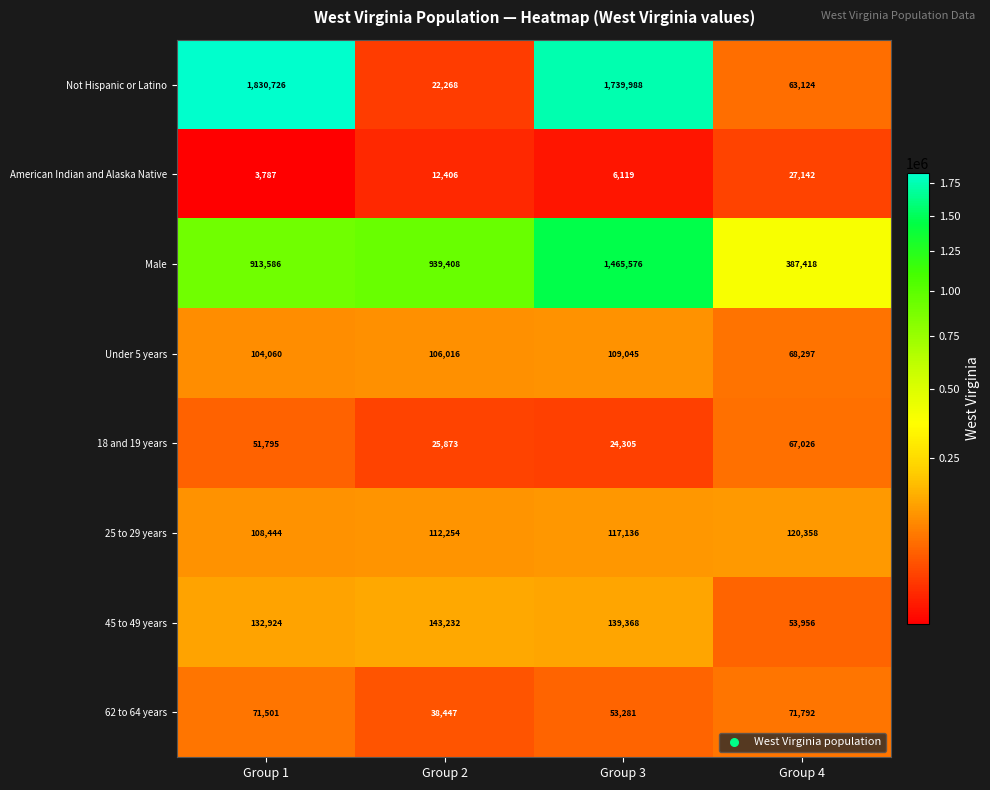

What is the sum of the 45 to 49 years values at Group 1 and Group 3?

272292